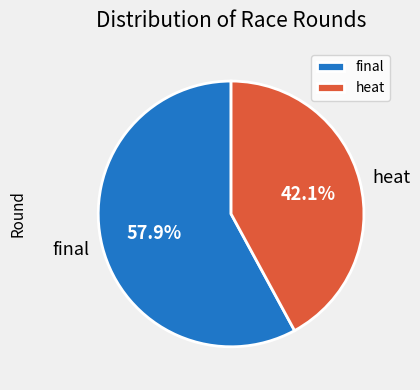

Count the number of slices in the pie.

2